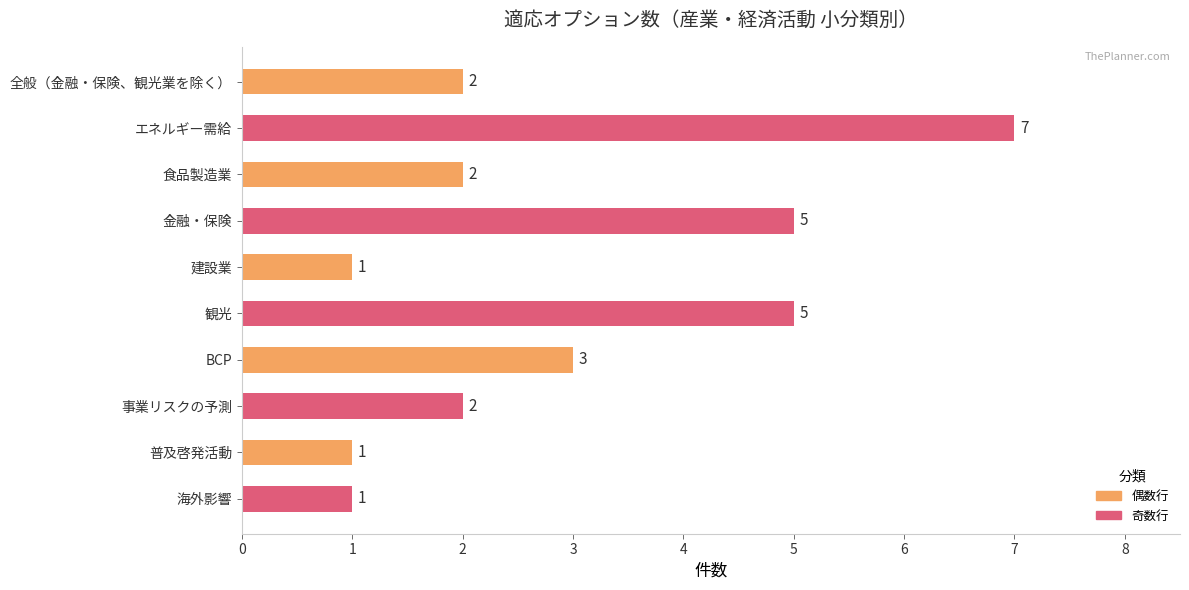

How many data points does each series have?

10